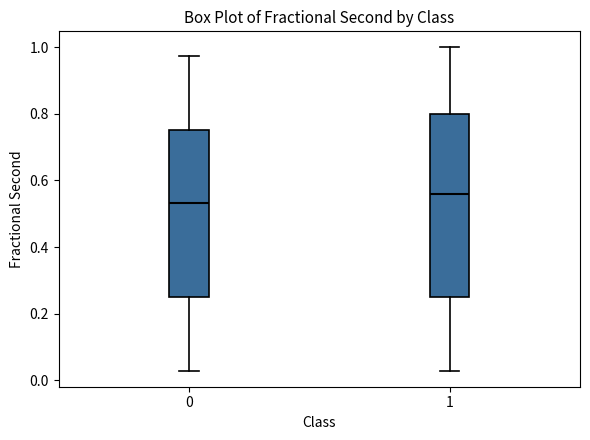

Which box's median line is the lowest?

0